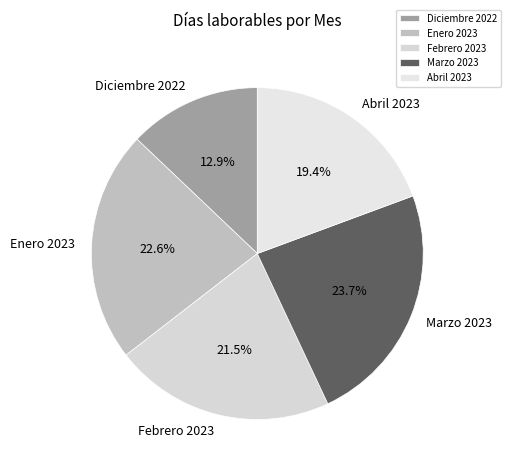

Combined, what portion of the pie is Diciembre 2022 and Febrero 2023?

34.4%